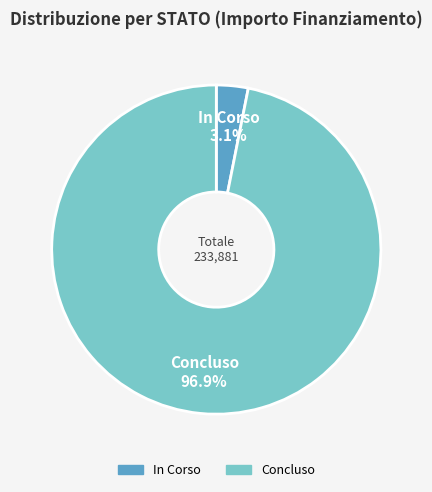

Is there a majority slice in this chart?

Yes